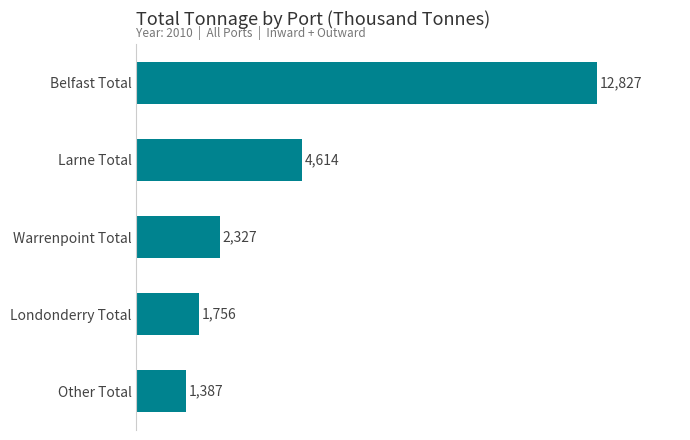

True or false: the data shows 2751.5 at Belfast Total.

False